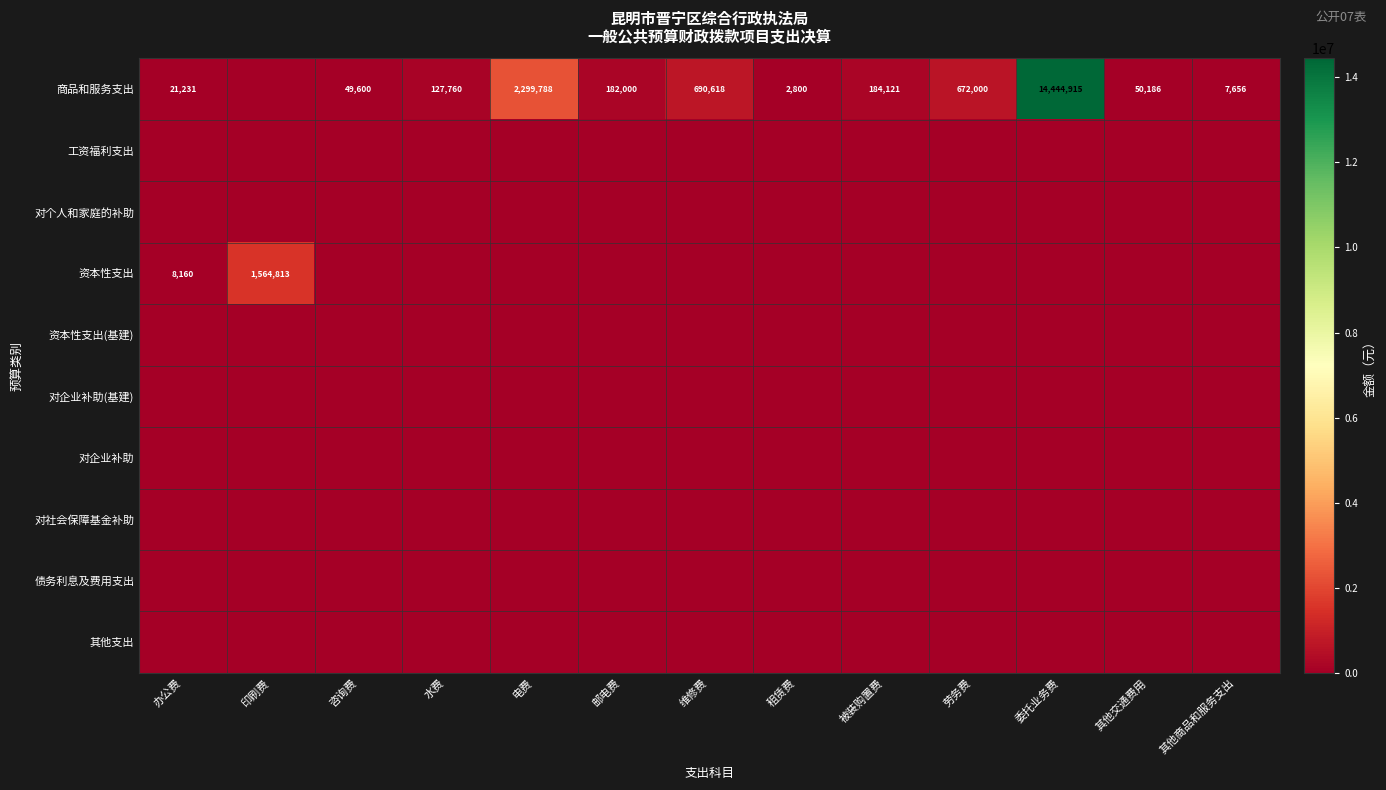

What is the sum of the 商品和服务支出 values at 咨询费 and 其他商品和服务支出?

57256